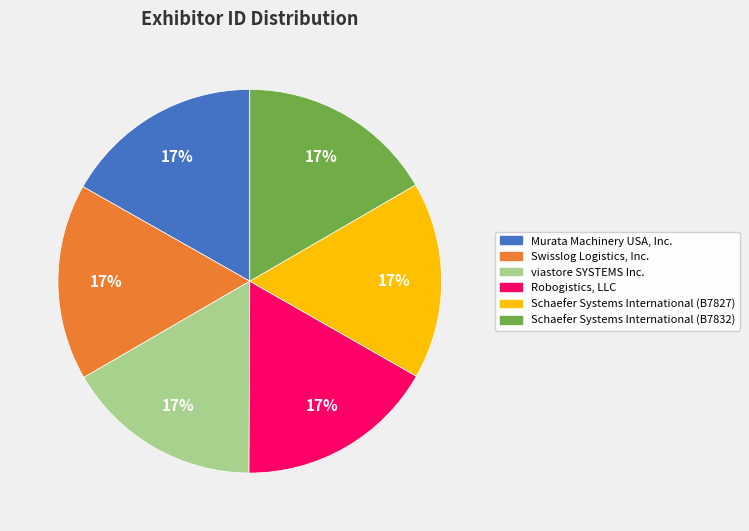

Approximately how many times larger is the value at Swisslog Logistics, Inc. compared to viastore SYSTEMS Inc.?

1.0